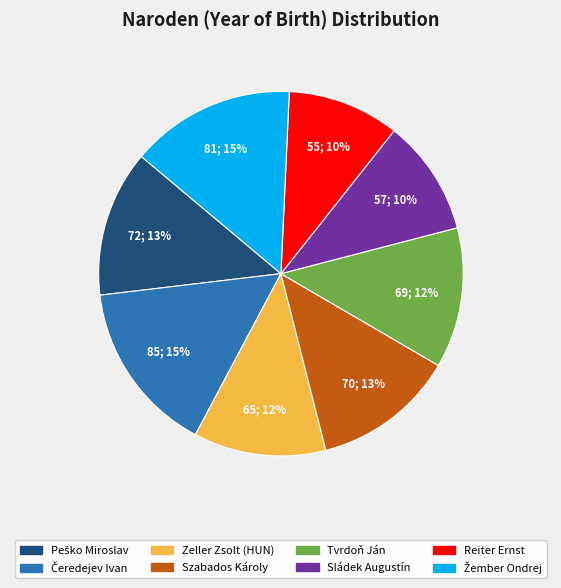

To the nearest percent, what portion does Reiter Ernst represent?

10%